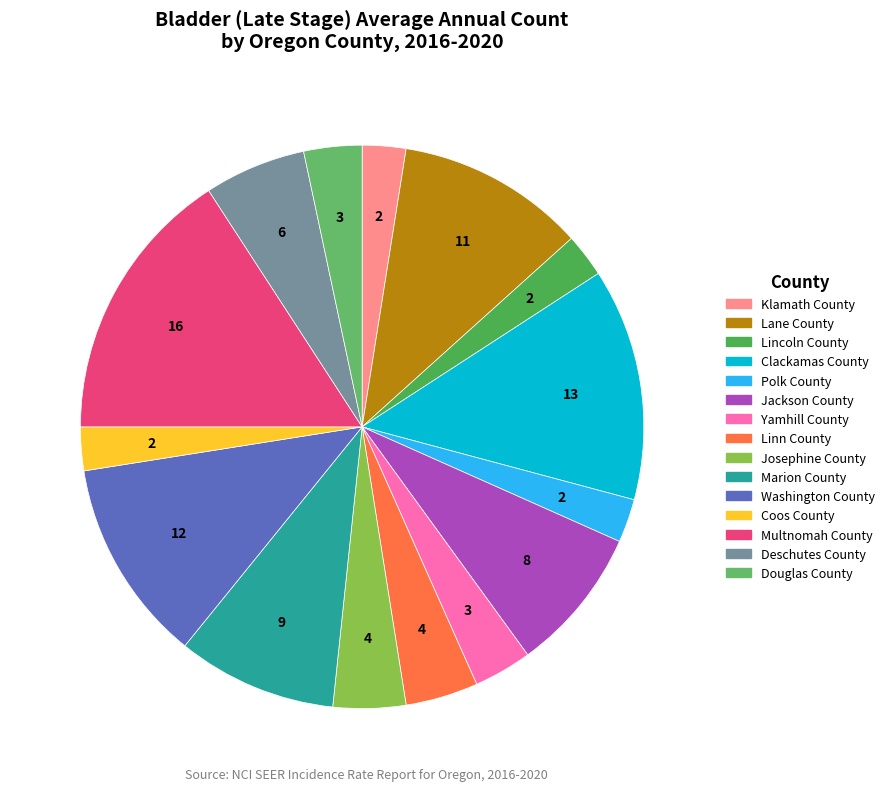

Is it true that Yamhill County is 3% of the pie?

True